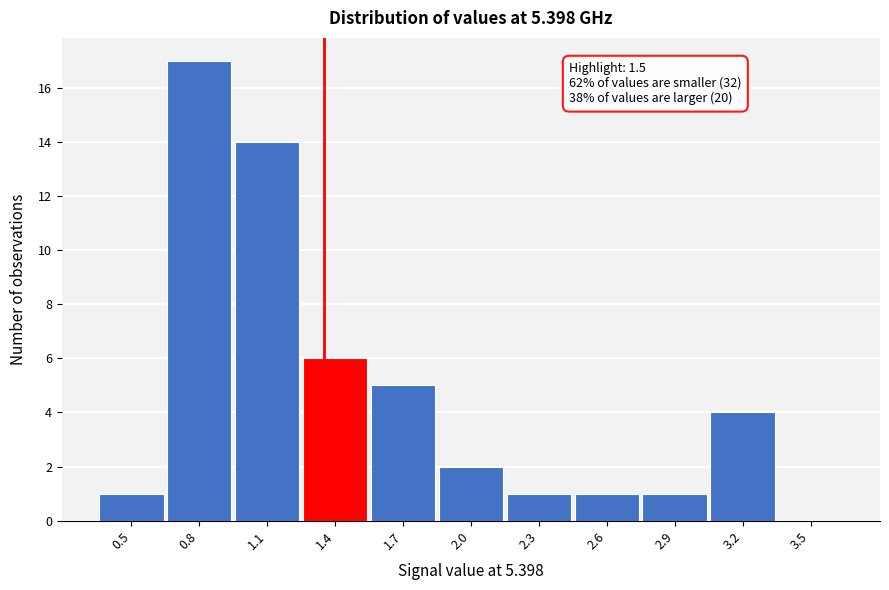

Reading left to right, what are all the values shown in this chart?

0.5=1	0.8=17	1.1=14	1.4=6	1.7=5	2.0=2	2.3=1	2.6=1	2.9=1	3.2=4	3.5=0